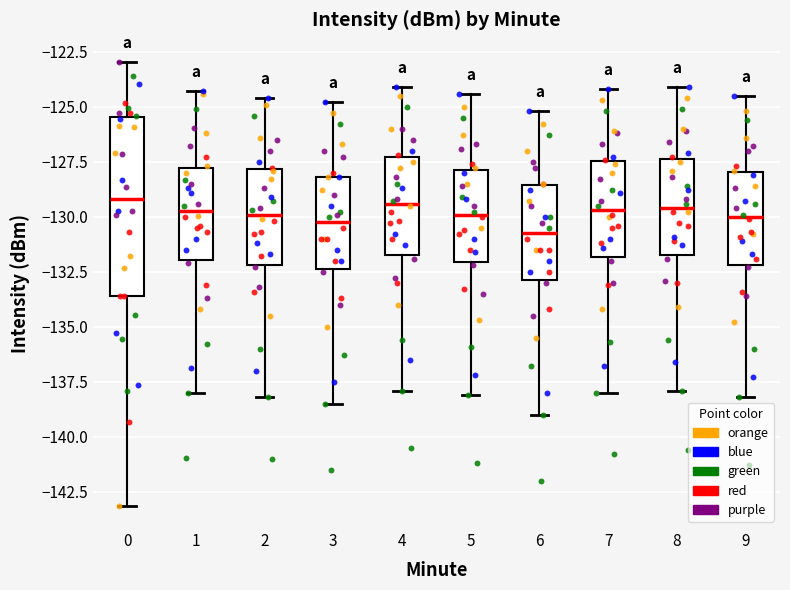

Which box is the tallest, from its lower edge to its upper edge?

0